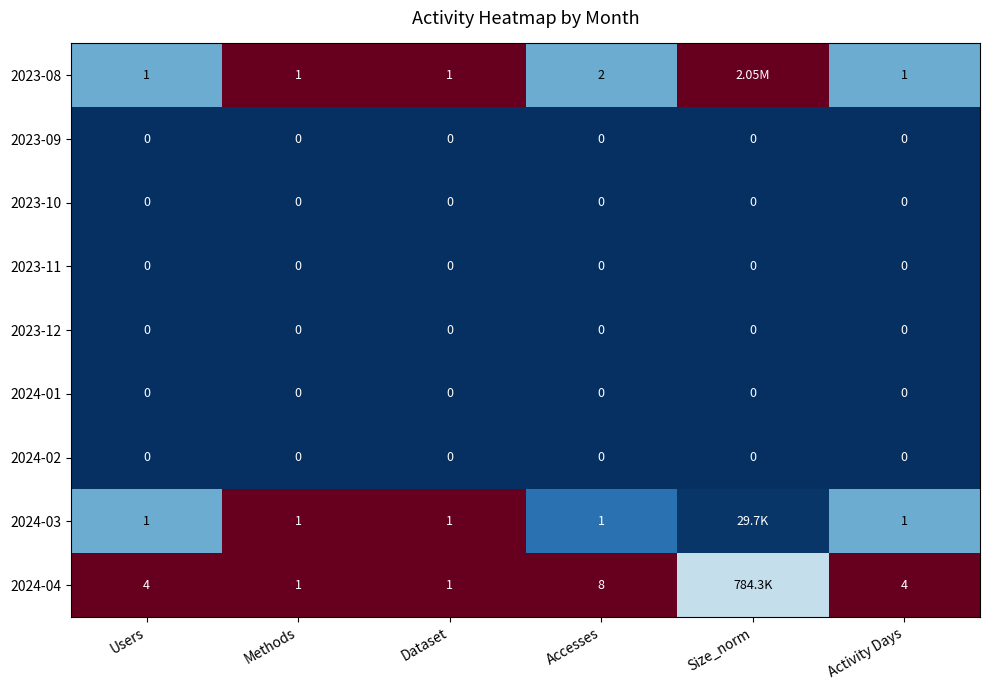

Is the value of 2024-04 at Users greater than the value of 2023-08 at Accesses?

Yes